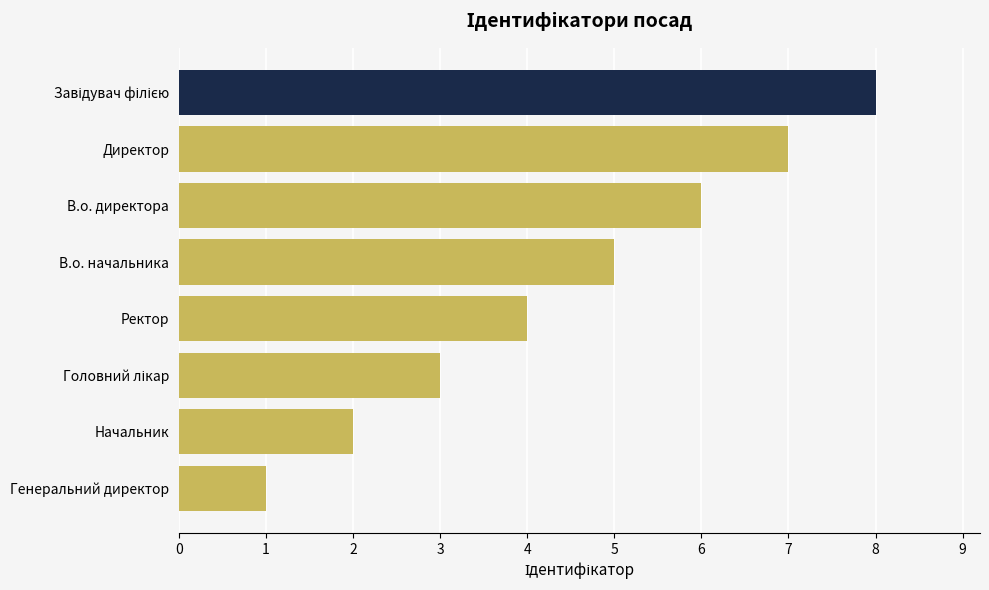

Reading bottom to top, what are all the values shown in this chart?

1	2	3	4	5	6	7	8